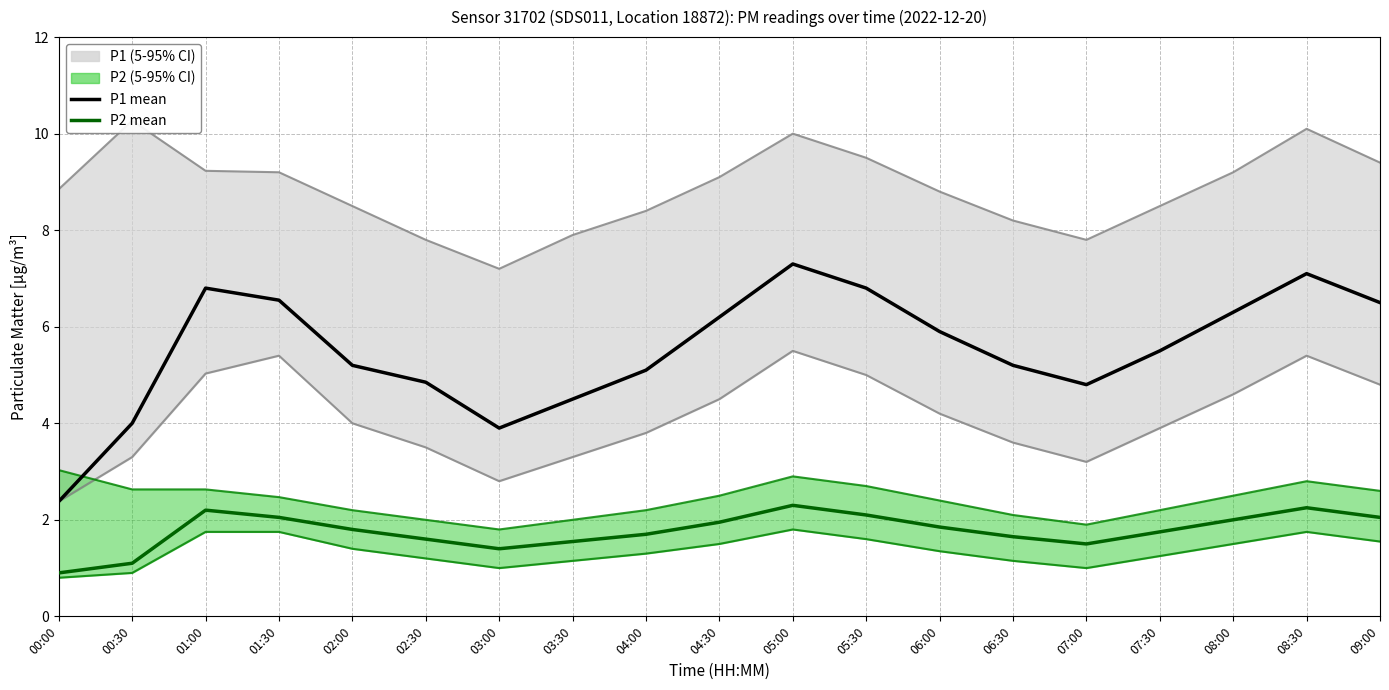

The P1 mean series shows 2.1 at 09:00. True or false?

False